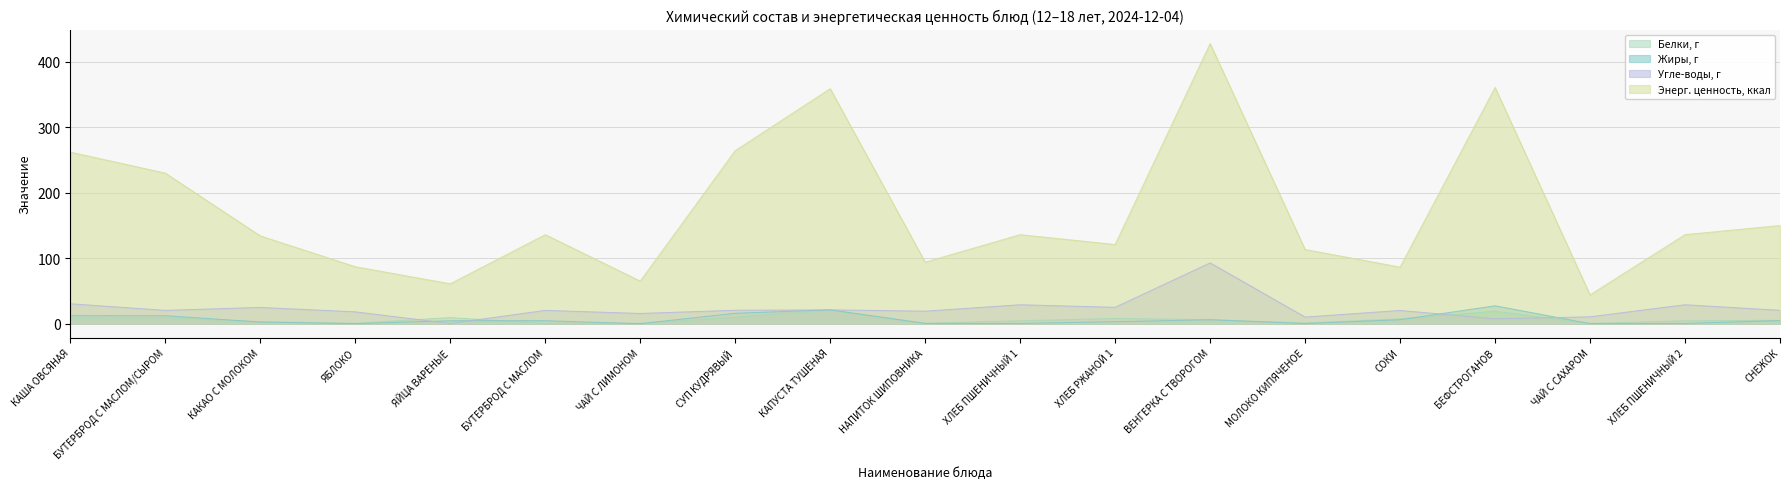

Read the Угле-воды, г value at СОКИ.

20.2